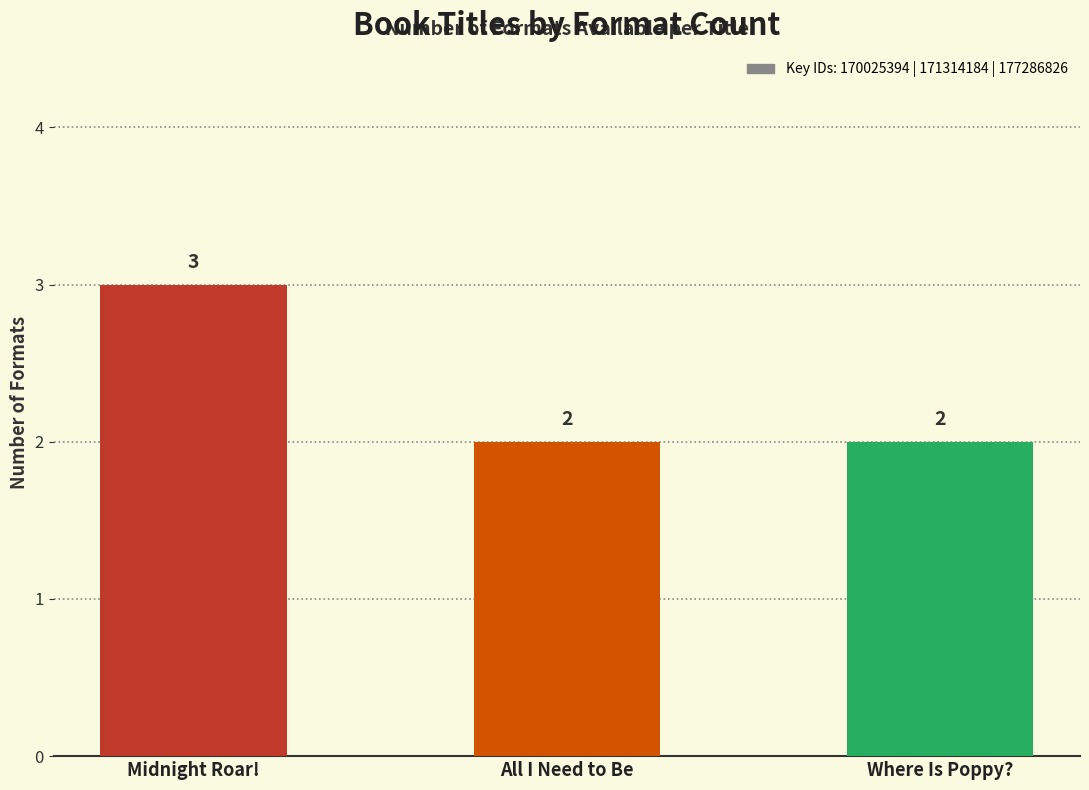

What is the approximate value at Midnight Roar!?

3